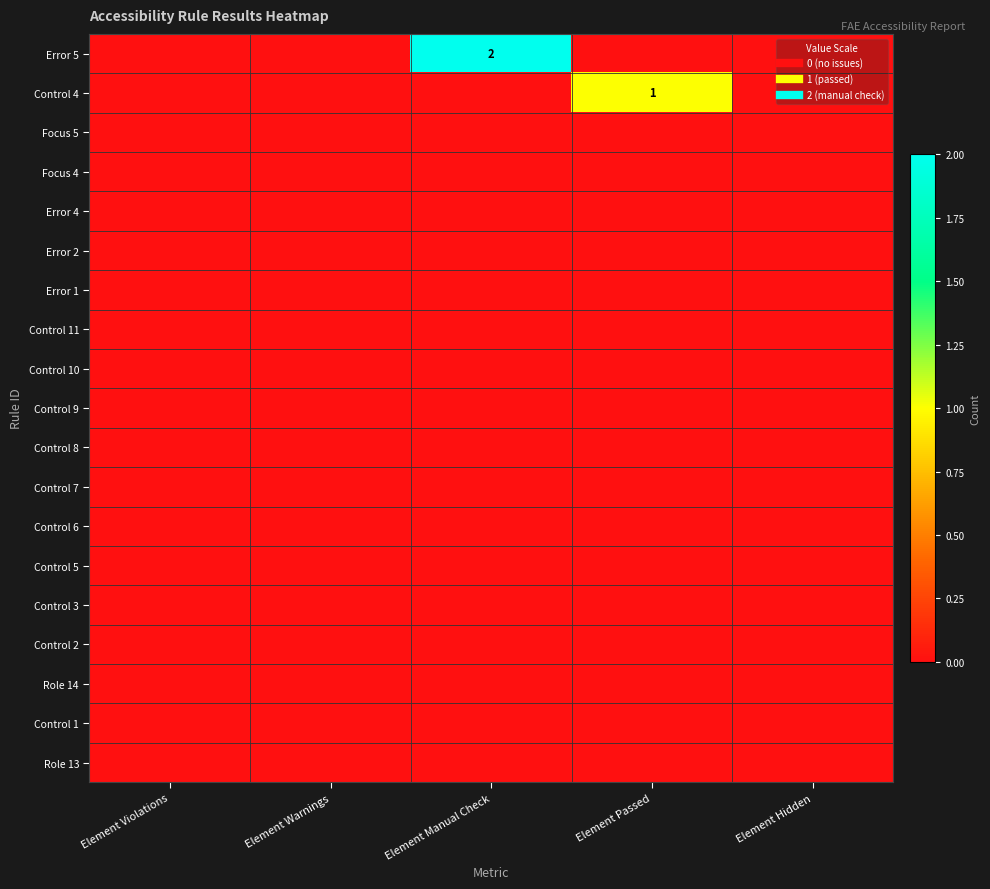

Which has a higher value, Element Hidden or Element Violations?

Element Hidden